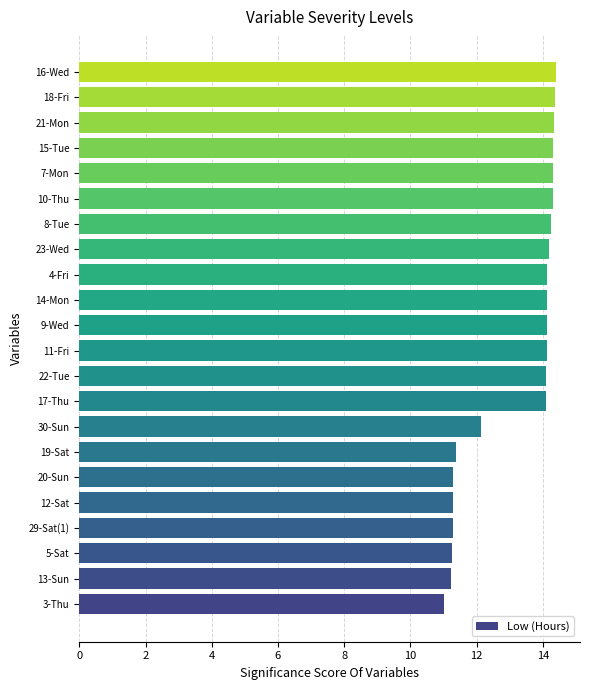

What is the greatest value displayed?

14.4